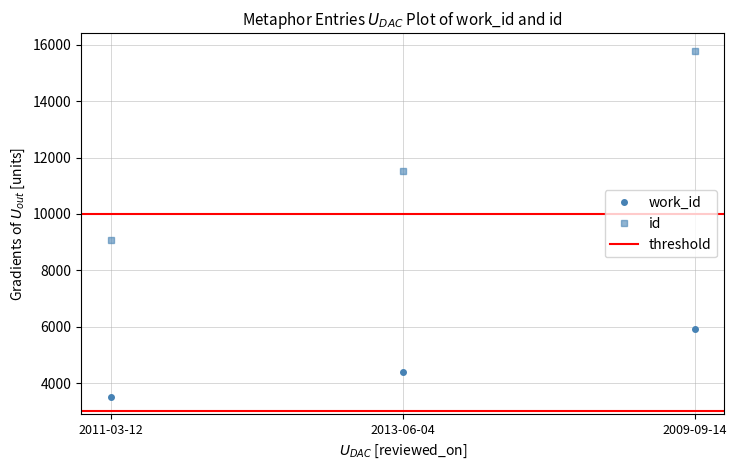

Reading left to right, list all the values displayed in this chart.

work_id: 3506	4382	5932
id: 9081	11536	15790